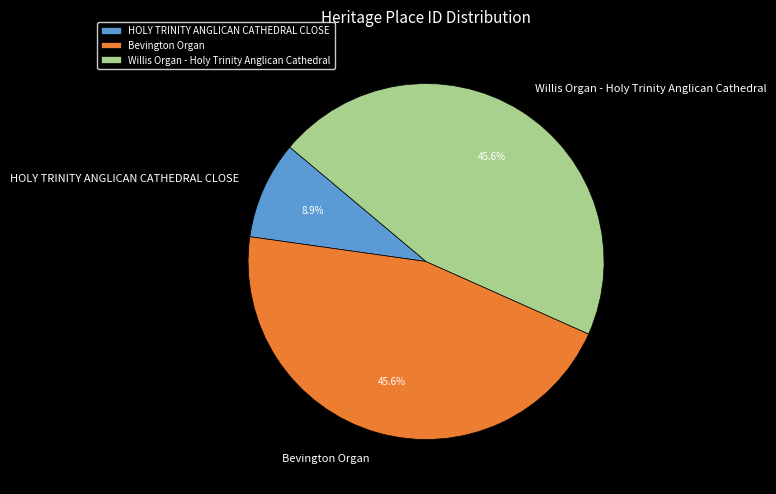

Which has a higher value, Bevington Organ or HOLY TRINITY ANGLICAN CATHEDRAL CLOSE?

Bevington Organ